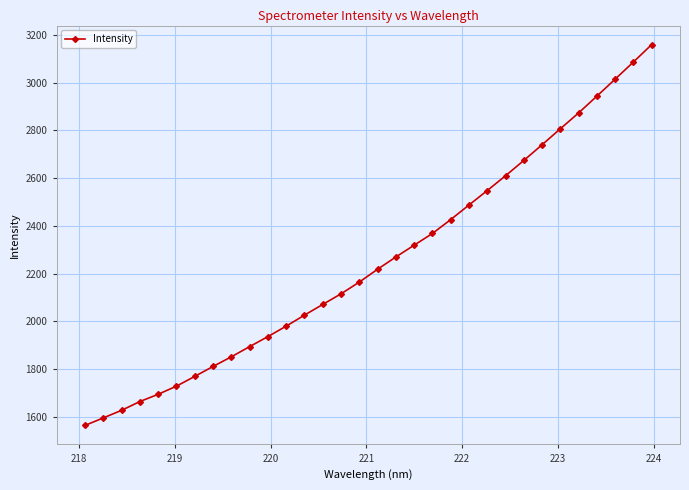

What is the difference between the maximum and minimum values?

1597.1